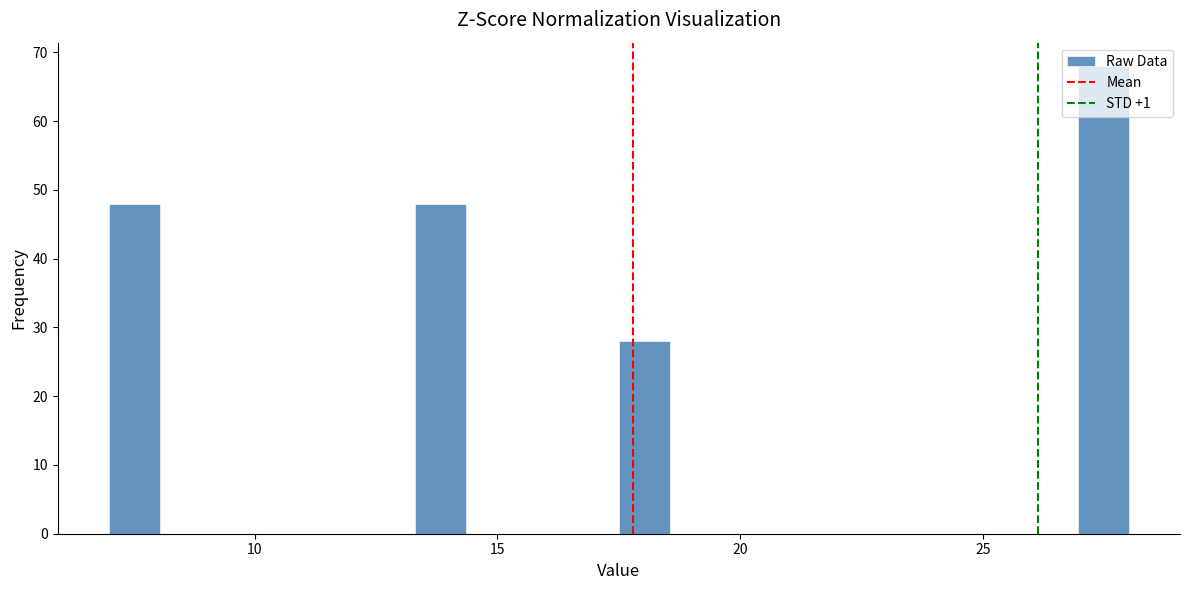

Read against the x-axis, roughly where is the centre of the tallest bar?

27.5